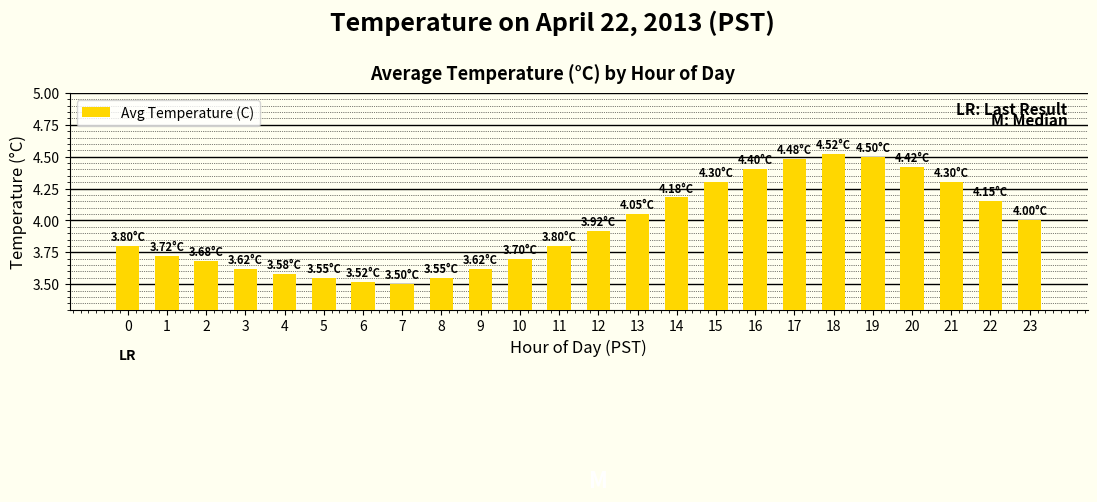

What is the sum of all values?

94.9